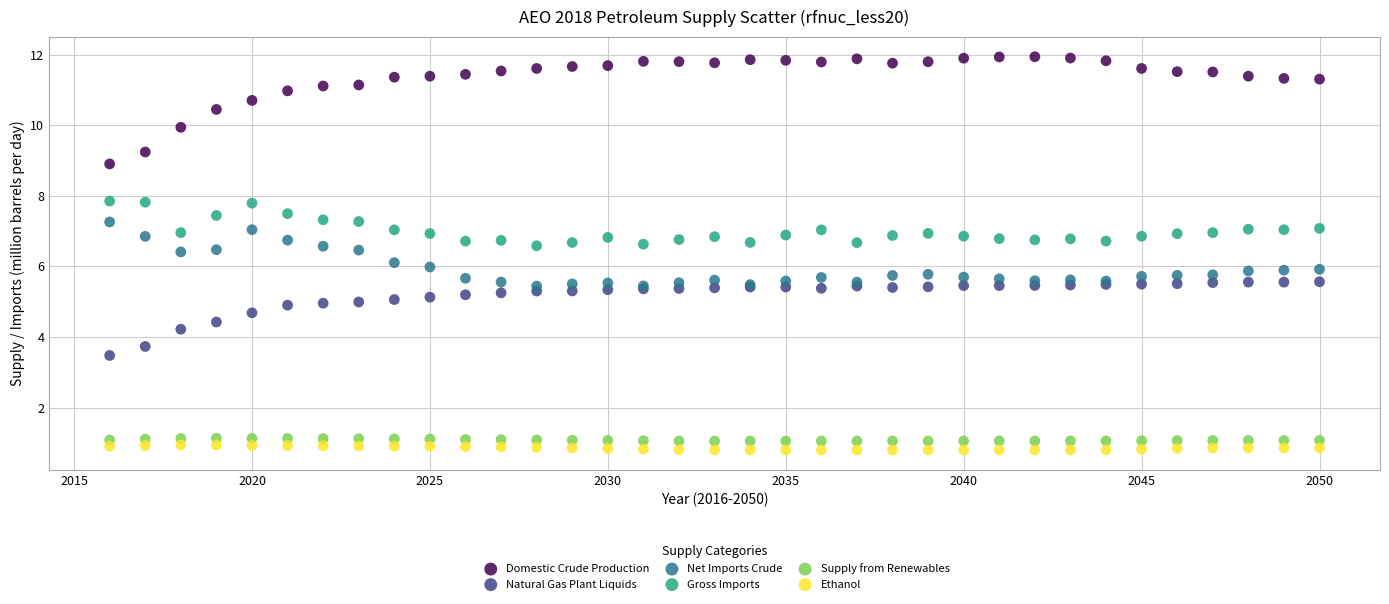

What are all the series names shown in the legend?

Domestic Crude Production, Natural Gas Plant Liquids, Net Imports Crude, Gross Imports, Supply from Renewables, Ethanol